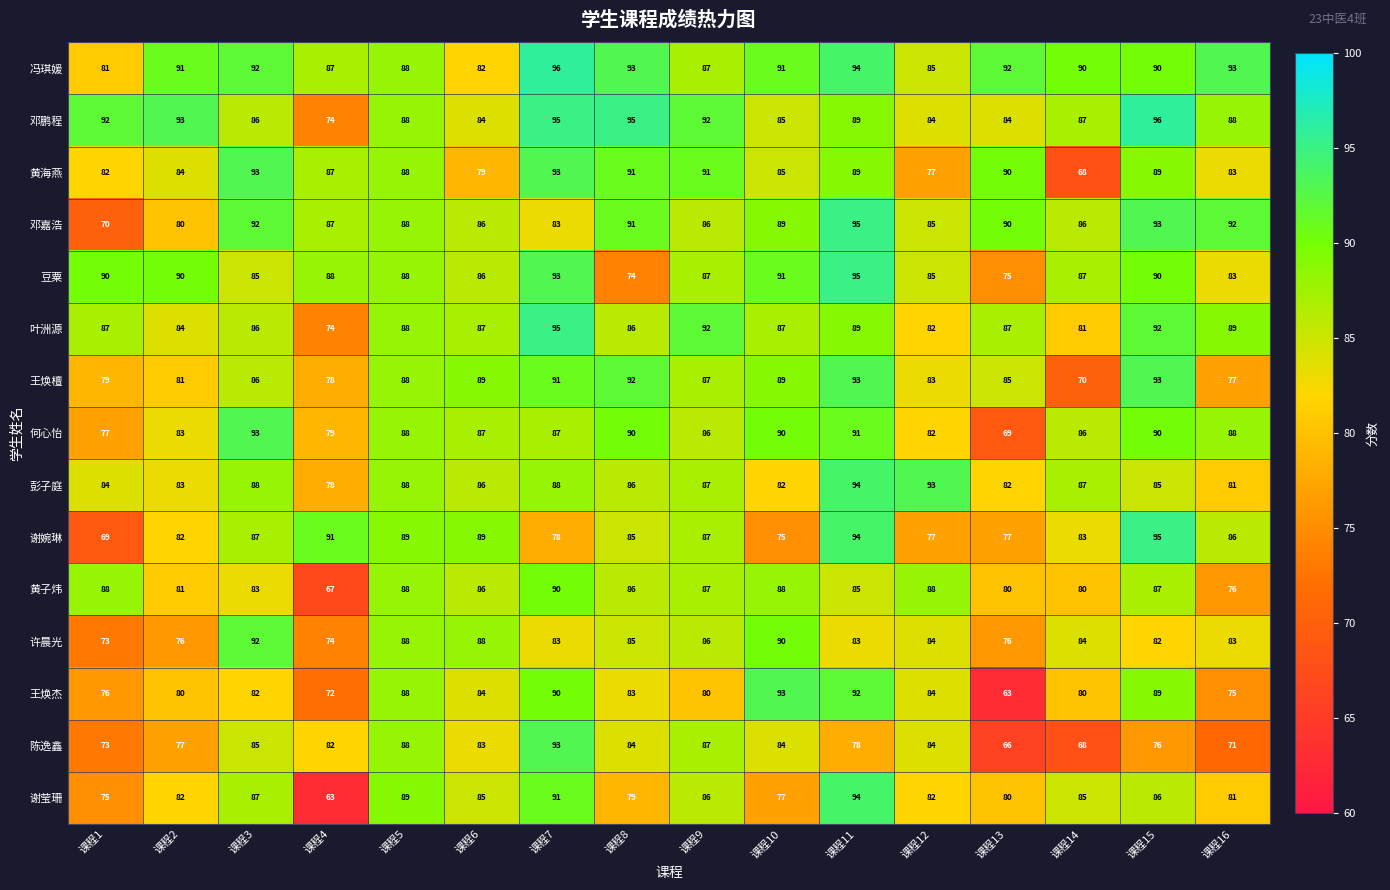

What is the minimum value shown in the chart?

63